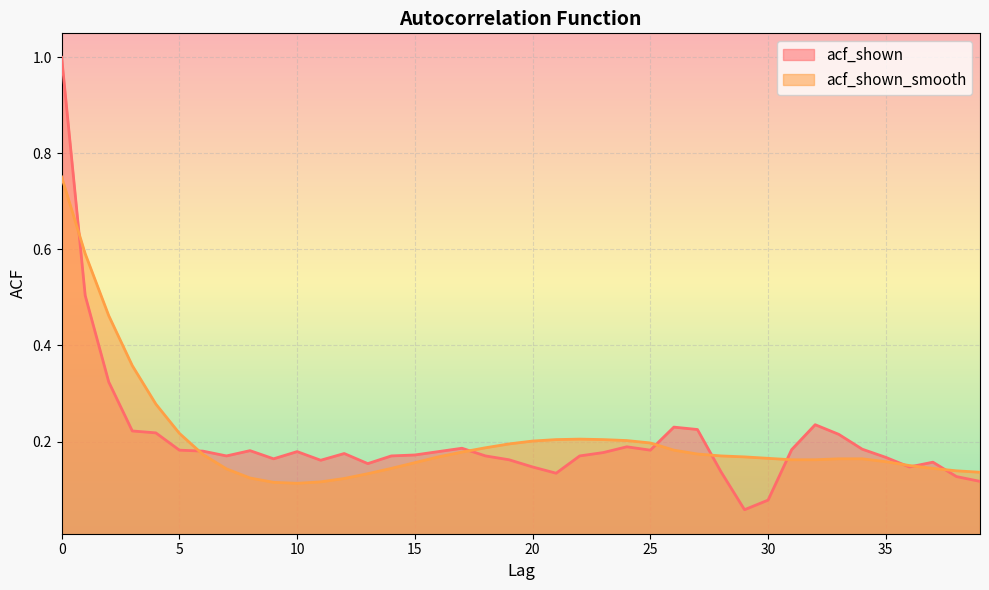

What are all the series names shown in the legend?

acf_shown, acf_shown_smooth